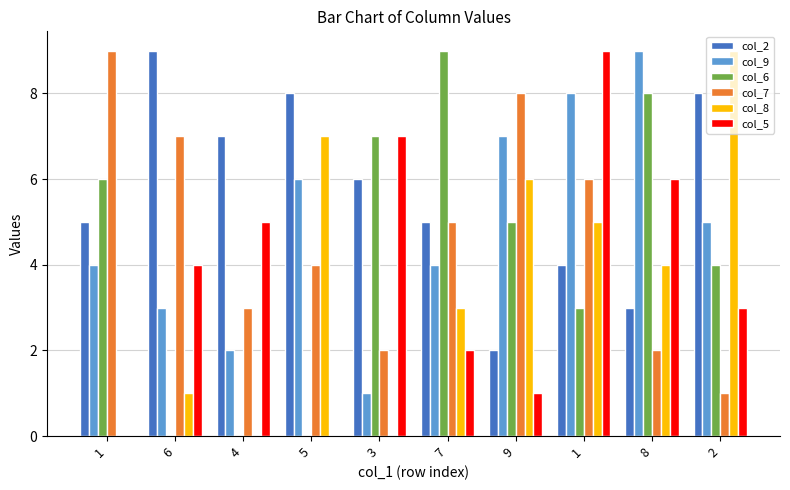

What is the value of the col_5 bar at the 5th from the left?

7